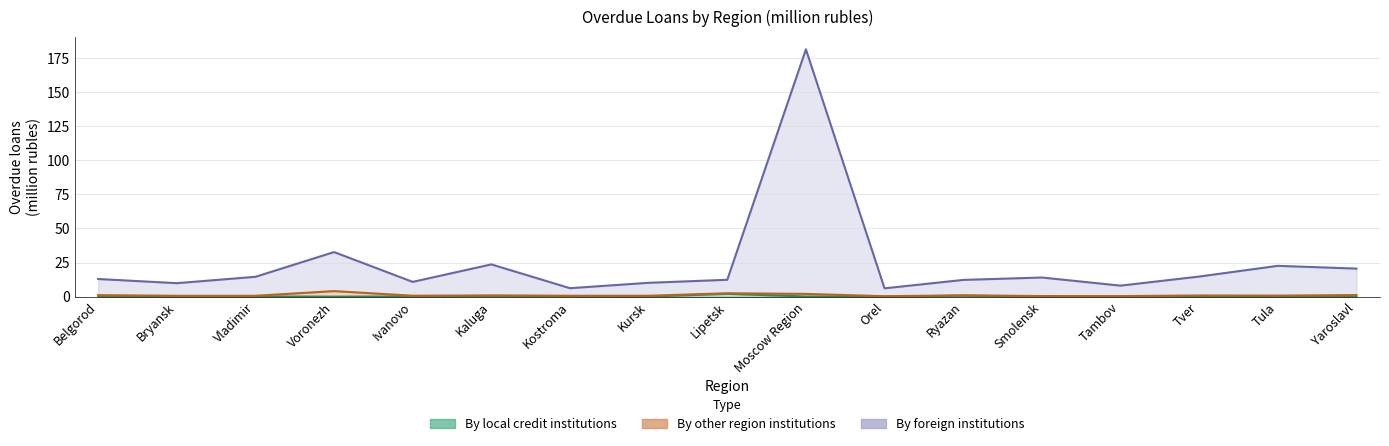

True or false: By local credit institutions and By foreign institutions cross at least once.

False